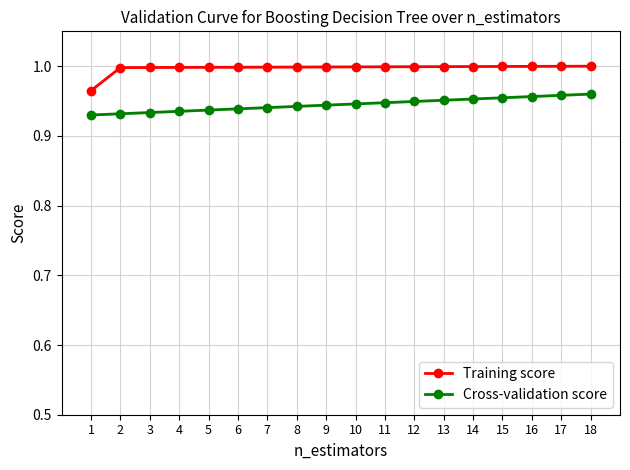

Which series has the largest range (max minus min)?

Training score